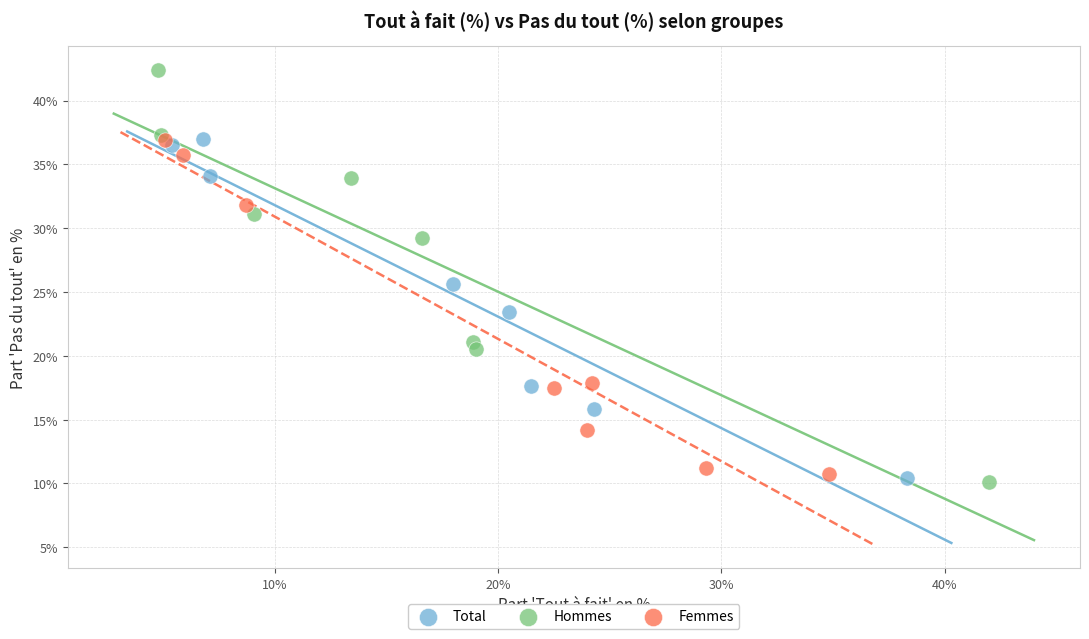

Which series has the widest spread of Y values?

Hommes